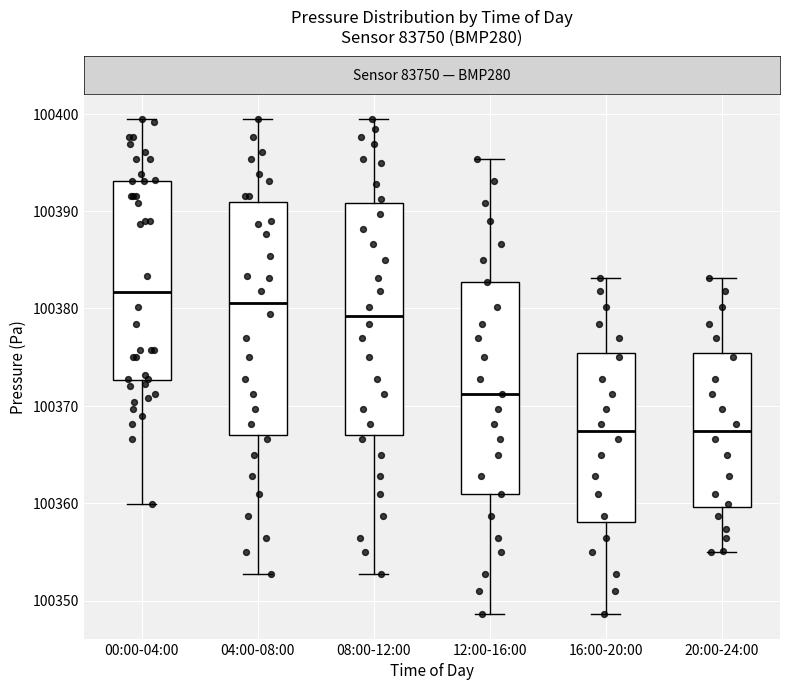

Reading left to right, read every box against the y-axis: the position of its median line, the range the box covers, and the ends of its whiskers. The values are not printed on the chart, so give them approximately, as read against the axis.

00:00-04:00: median 100382, box 100373 to 100393, whiskers 100360 to 100399
04:00-08:00: median 100381, box 100367 to 100391, whiskers 100353 to 100399
08:00-12:00: median 100379, box 100367 to 100391, whiskers 100353 to 100399
12:00-16:00: median 100371, box 100361 to 100383, whiskers 100349 to 100395
16:00-20:00: median 100367, box 100358 to 100375, whiskers 100349 to 100383
20:00-24:00: median 100367, box 100360 to 100375, whiskers 100355 to 100383